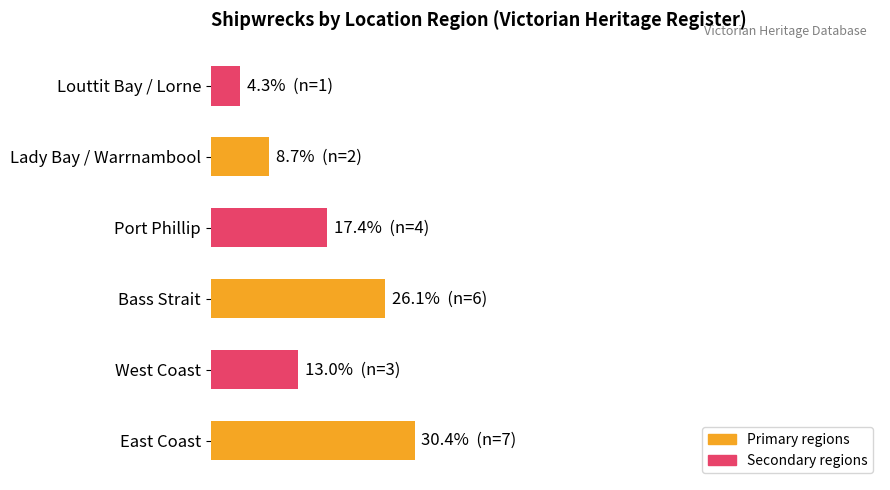

Are the bars horizontal?

Yes